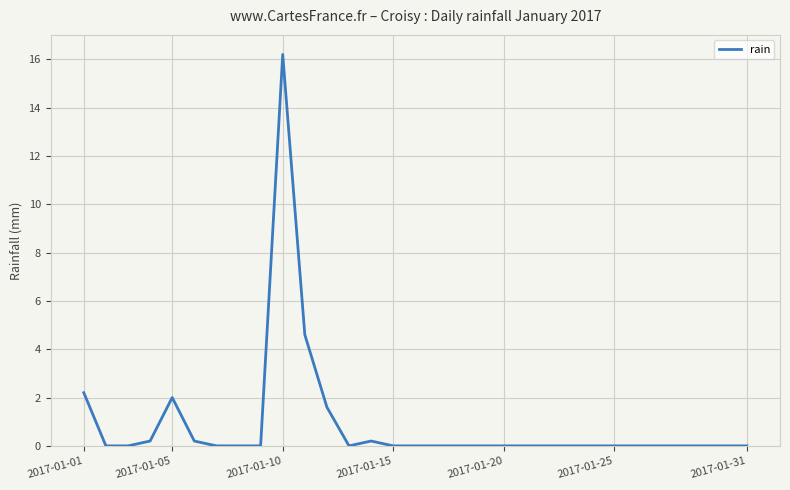

Is this an area chart (filled region under the line)?

No